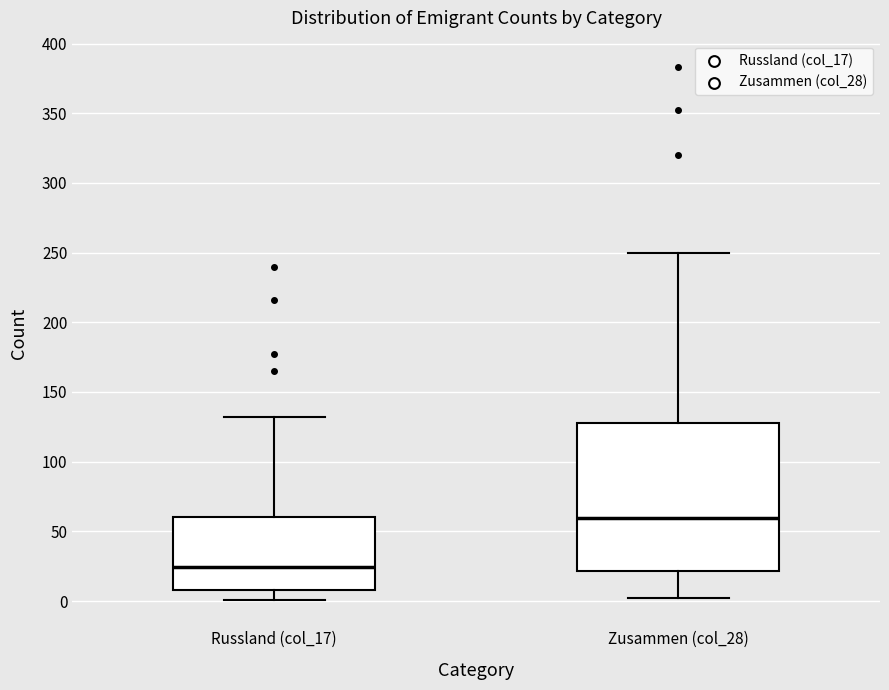

Which box has the highest median line?

Zusammen (col_28)